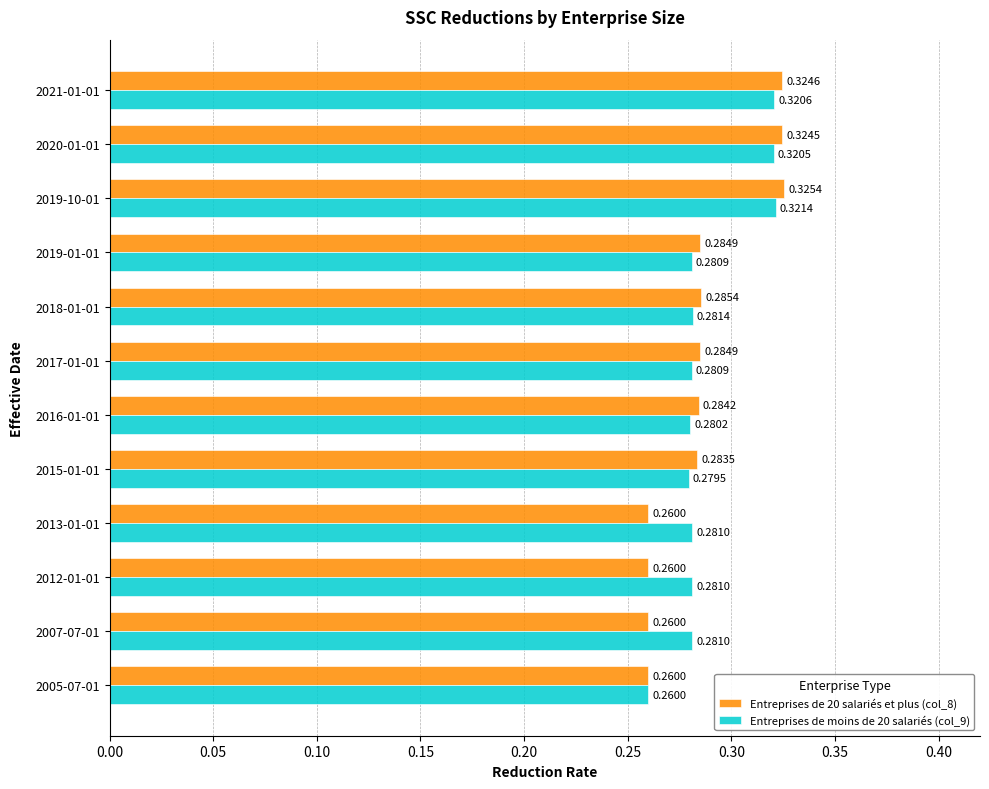

Which series has the largest total across all categories?

Entreprises de moins de 20 salariés (col_9)